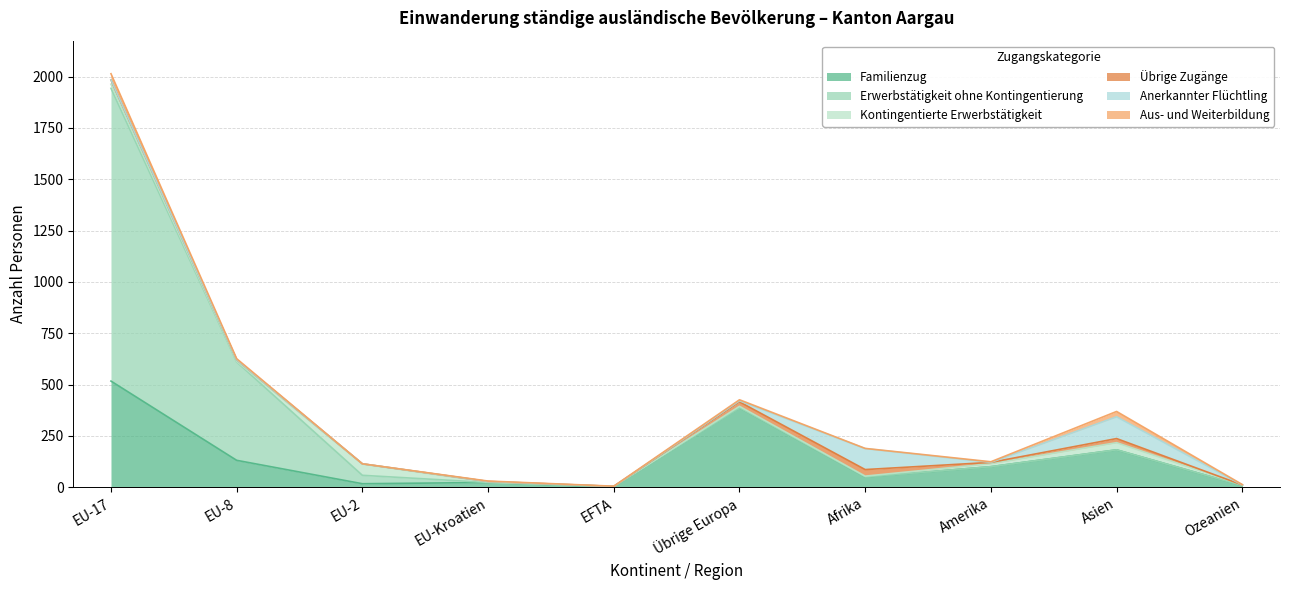

Reading right to left, what are all the values shown in this chart?

Familienzug: Ozeanien=8	Asien=182	Amerika=100	Afrika=50	Übrige Europa=387	EFTA=2	EU-Kroatien=23	EU-2=17	EU-8=131	EU-17=517
Erwerbstätigkeit ohne Kontingentierung: Ozeanien=0	Asien=0	Amerika=0	Afrika=0	Übrige Europa=0	EFTA=2	EU-Kroatien=0	EU-2=41	EU-8=479	EU-17=1426
Kontingentierte Erwerbstätigkeit: Ozeanien=3	Asien=35	Amerika=15	Afrika=4	Übrige Europa=7	EFTA=0	EU-Kroatien=2	EU-2=55	EU-8=3	EU-17=20
Übrige Zugänge: Ozeanien=0	Asien=20	Amerika=6	Afrika=32	Übrige Europa=22	EFTA=0	EU-Kroatien=3	EU-2=1	EU-8=8	EU-17=21
Anerkannter Flüchtling: Ozeanien=0	Asien=106	Amerika=0	Afrika=102	Übrige Europa=5	EFTA=0	EU-Kroatien=0	EU-2=0	EU-8=0	EU-17=0
Aus- und Weiterbildung: Ozeanien=2	Asien=26	Amerika=3	Afrika=1	Übrige Europa=5	EFTA=1	EU-Kroatien=2	EU-2=0	EU-8=5	EU-17=30